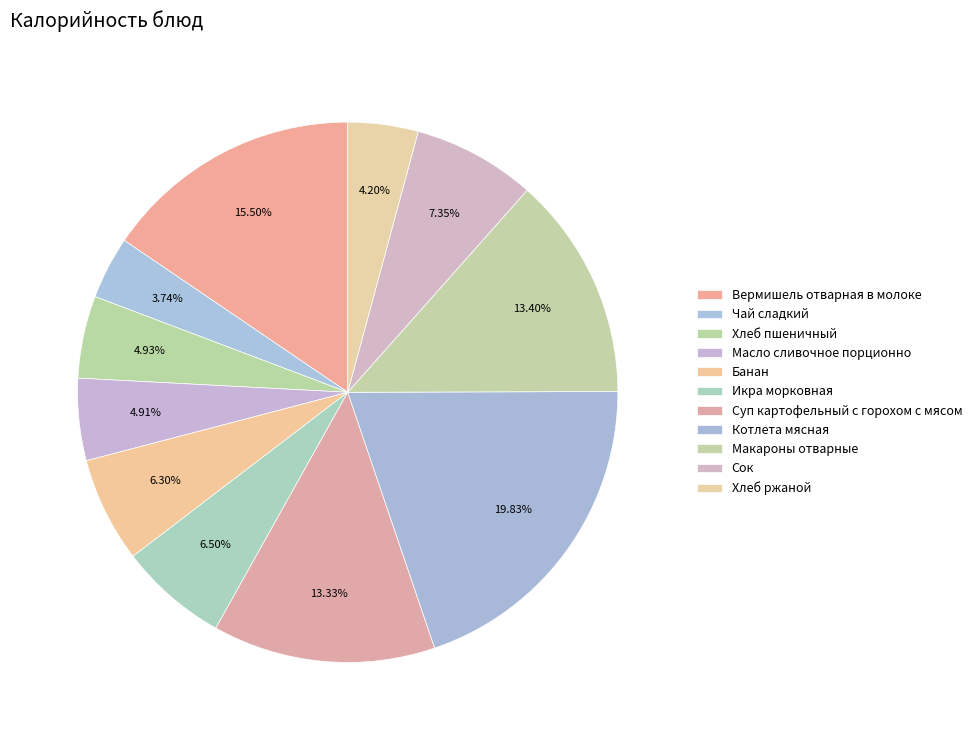

What is the largest slice in the pie chart?

Котлета мясная